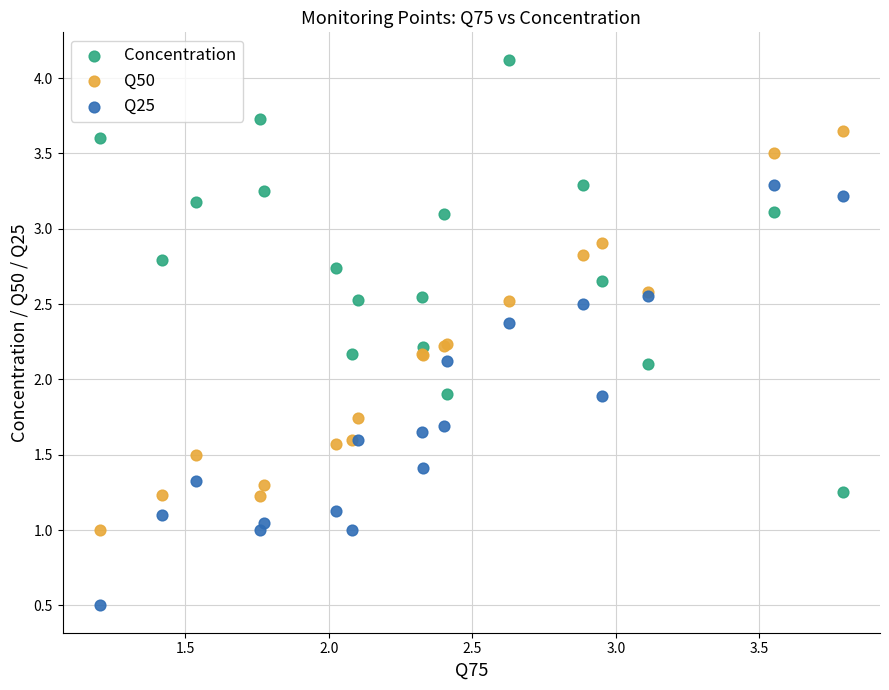

Which series reaches the minimum Y coordinate?

Q25